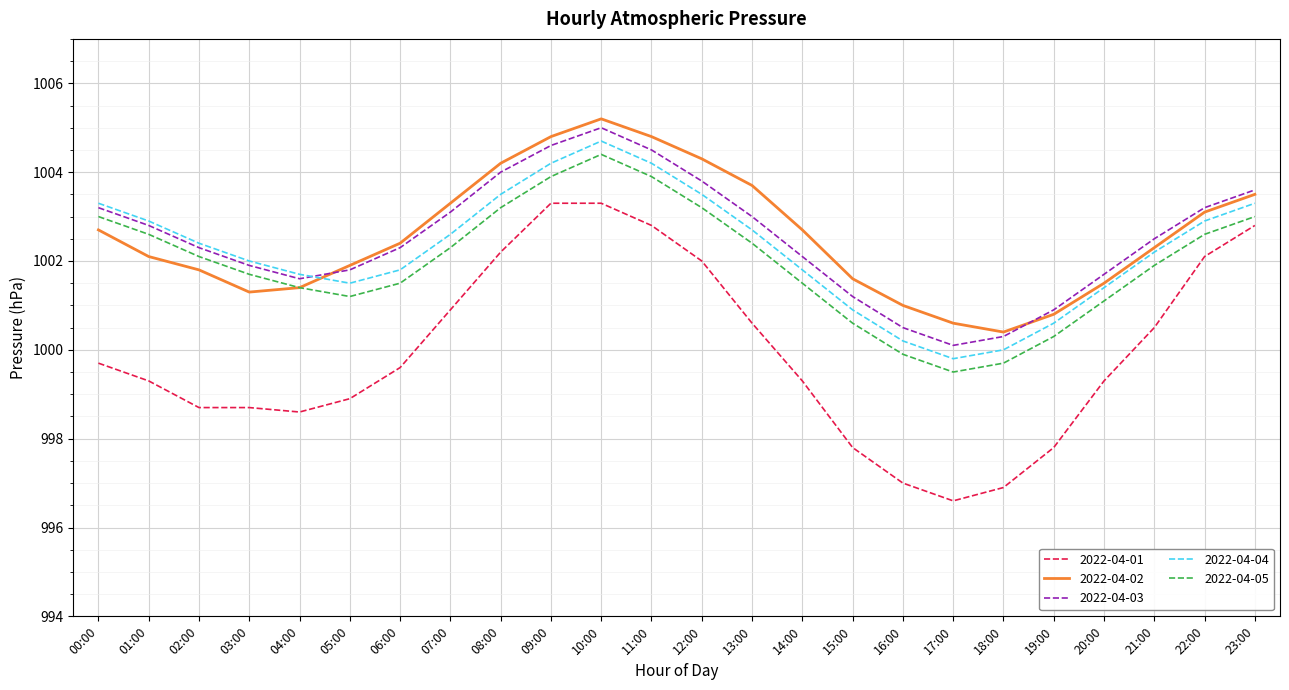

At which category does 2022-04-05 reach its first local peak?

10:00